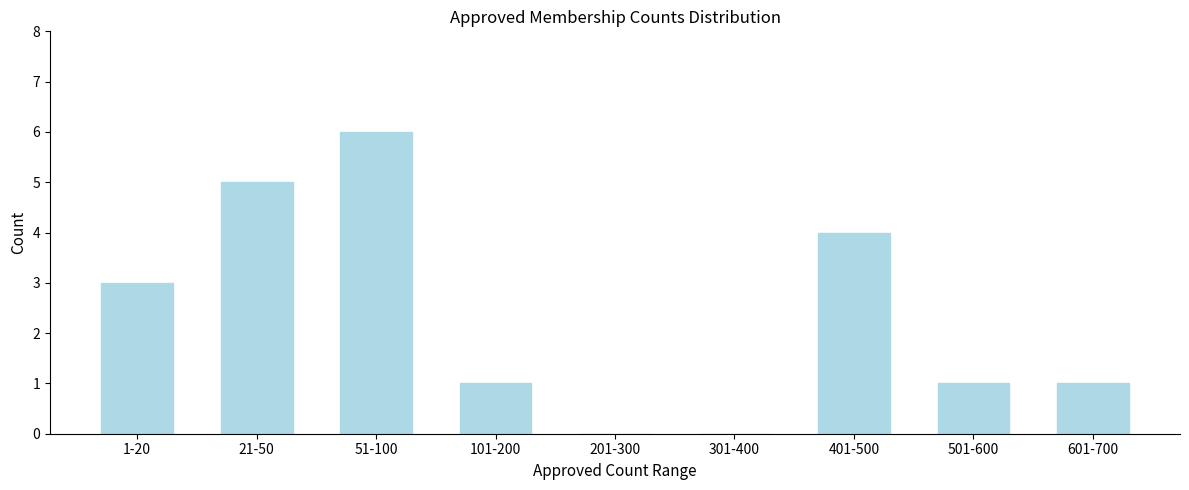

Reading right to left, list all the values displayed in this chart.

601-700=1	501-600=1	401-500=4	301-400=0	201-300=0	101-200=1	51-100=6	21-50=5	1-20=3